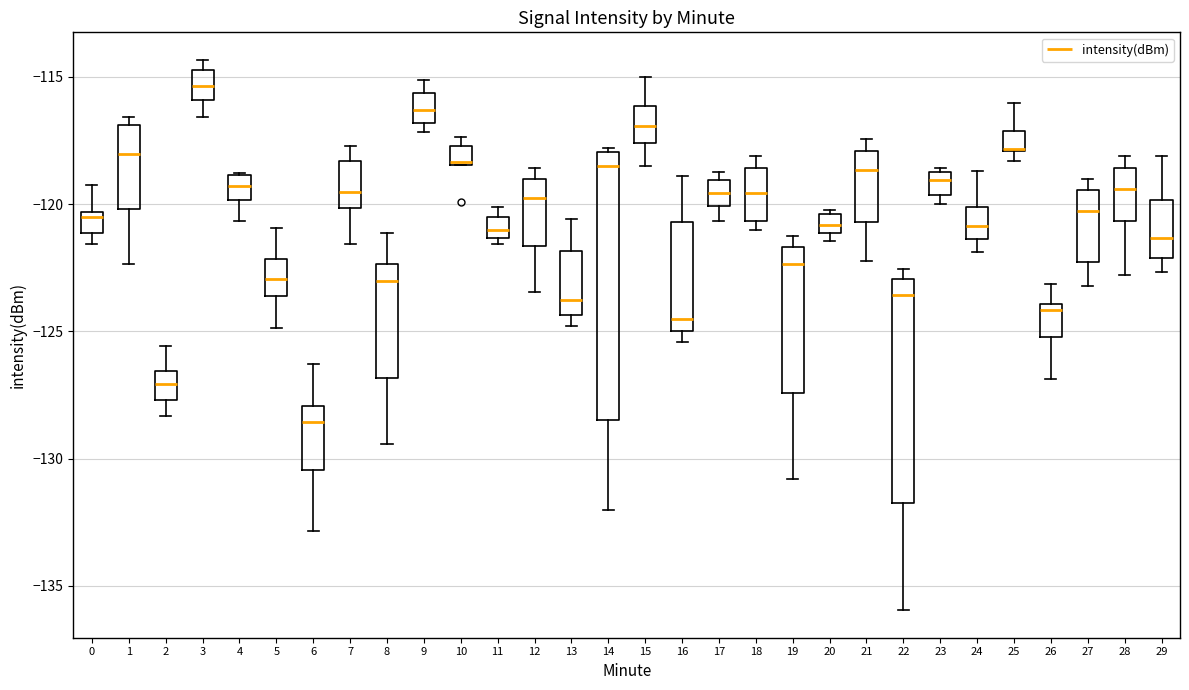

Where is the upper edge of the box at x = 11 on the y-axis? The values are not printed on the chart, so give them approximately, as read against the axis.

-120.5